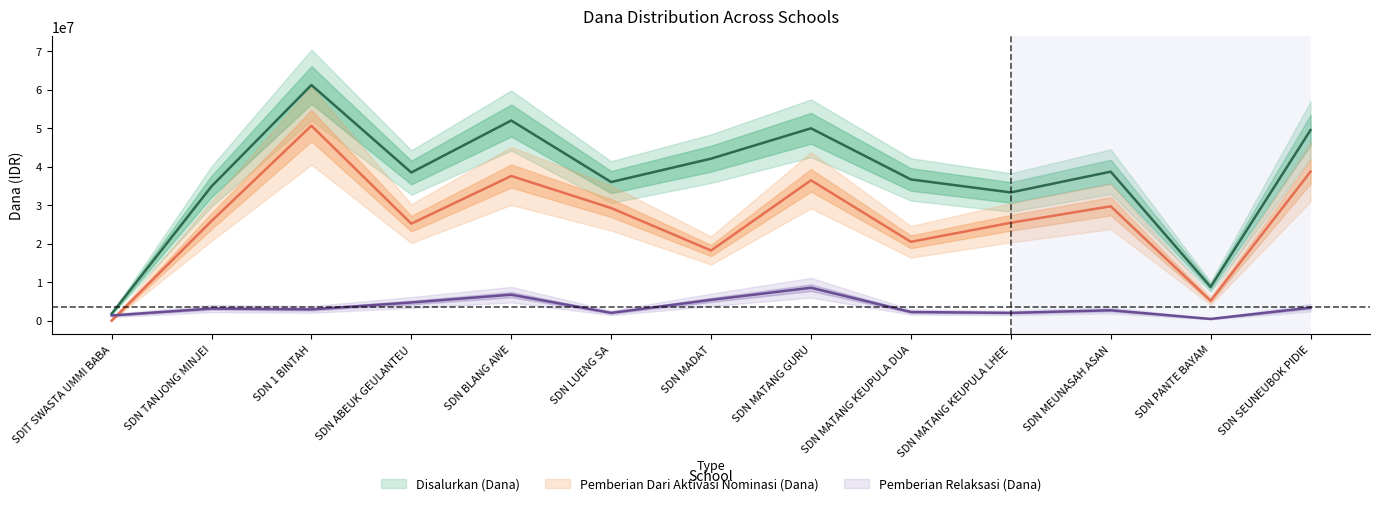

At SDN MEUNASAH ASAN, list the series in order from largest to smallest.

Disalurkan (Dana), Pemberian Dari Aktivasi Nominasi (Dana), Pemberian Relaksasi (Dana)